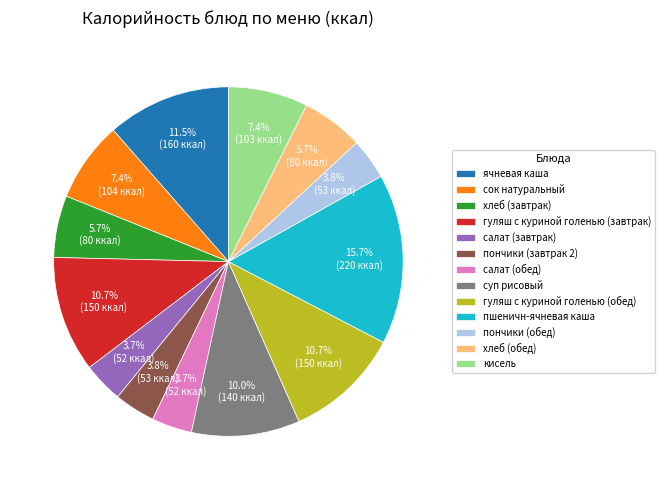

To the nearest percent, what is the difference between the хлеб (завтрак) and ячневая каша slice percentages?

6%